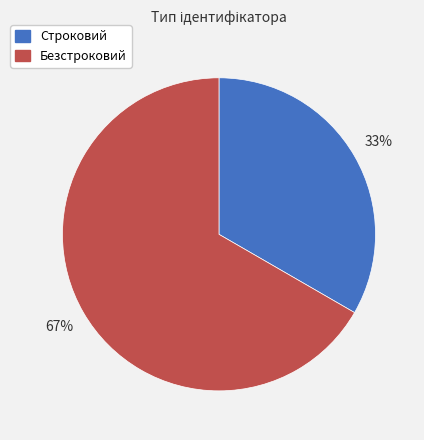

What is the ratio of the value at Безстроковий to the value at Строковий?

2.0